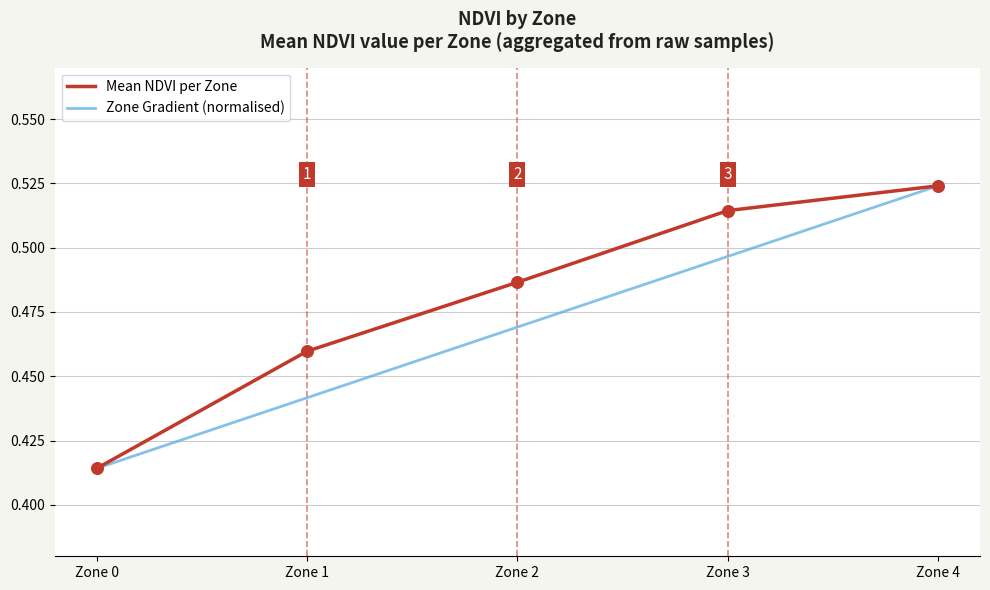

Is the value of Zone Gradient (normalised) at Zone 0 greater than the value of Mean NDVI per Zone at Zone 4?

No